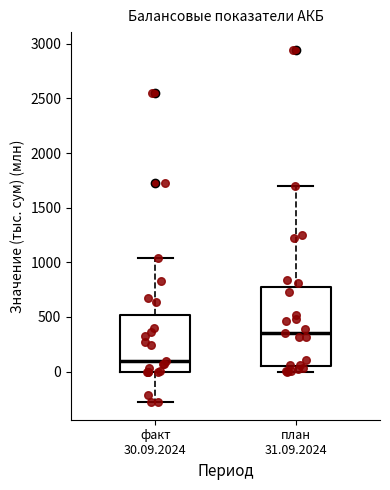

Reading left to right, read every box against the y-axis: the position of its median line, the range the box covers, and the ends of its whiskers. The values are not printed on the chart, so give them approximately, as read against the axis.

факт 30.09.2024: median 100, box 0 to 500, whiskers -300 to 1050
план 31.09.2024: median 350, box 50 to 750, whiskers 0 to 1700